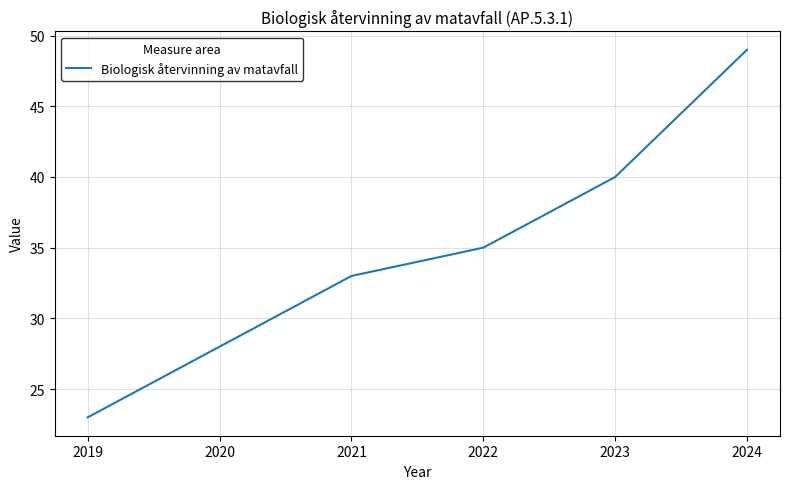

True or false: there are more than 2 points higher than both neighbors.

False